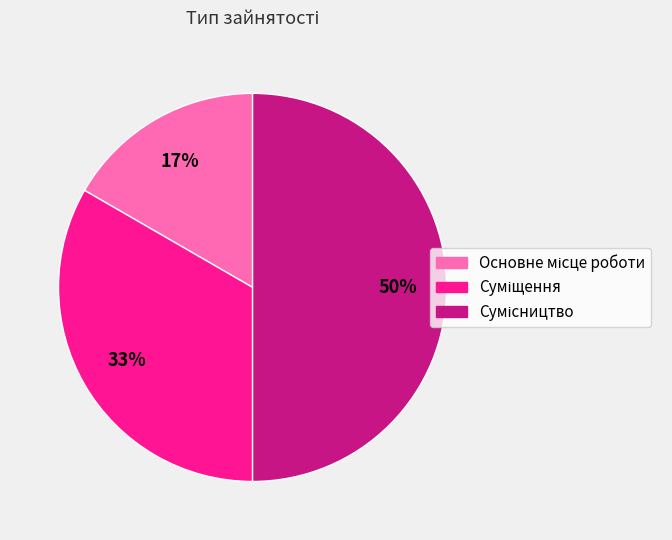

To the nearest percent, what is the difference between the largest and smallest slice percentages?

33%